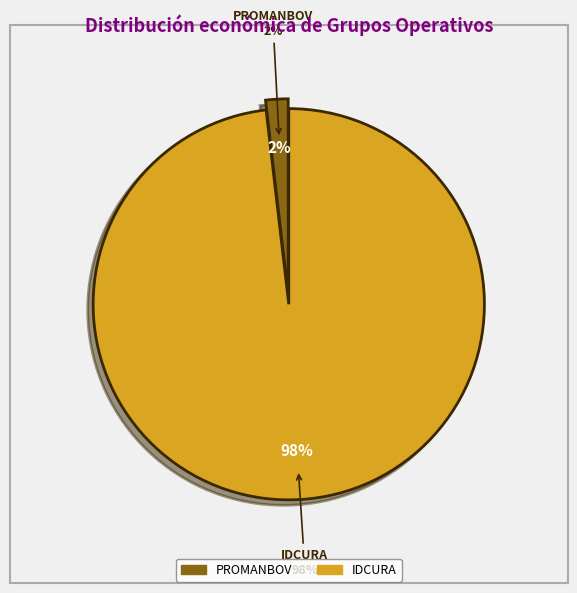

What percentage is the IDCURA slice, to the nearest percent?

98%